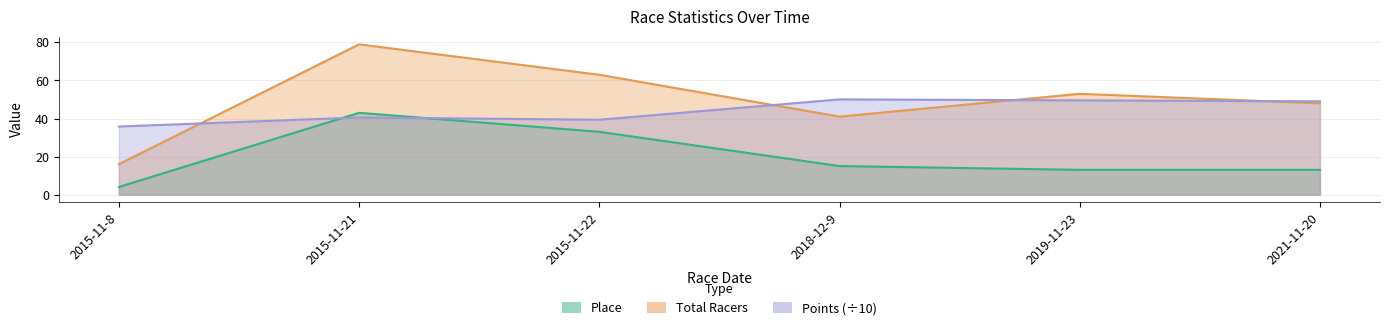

At how many categories does at least one series exceed 36?

5